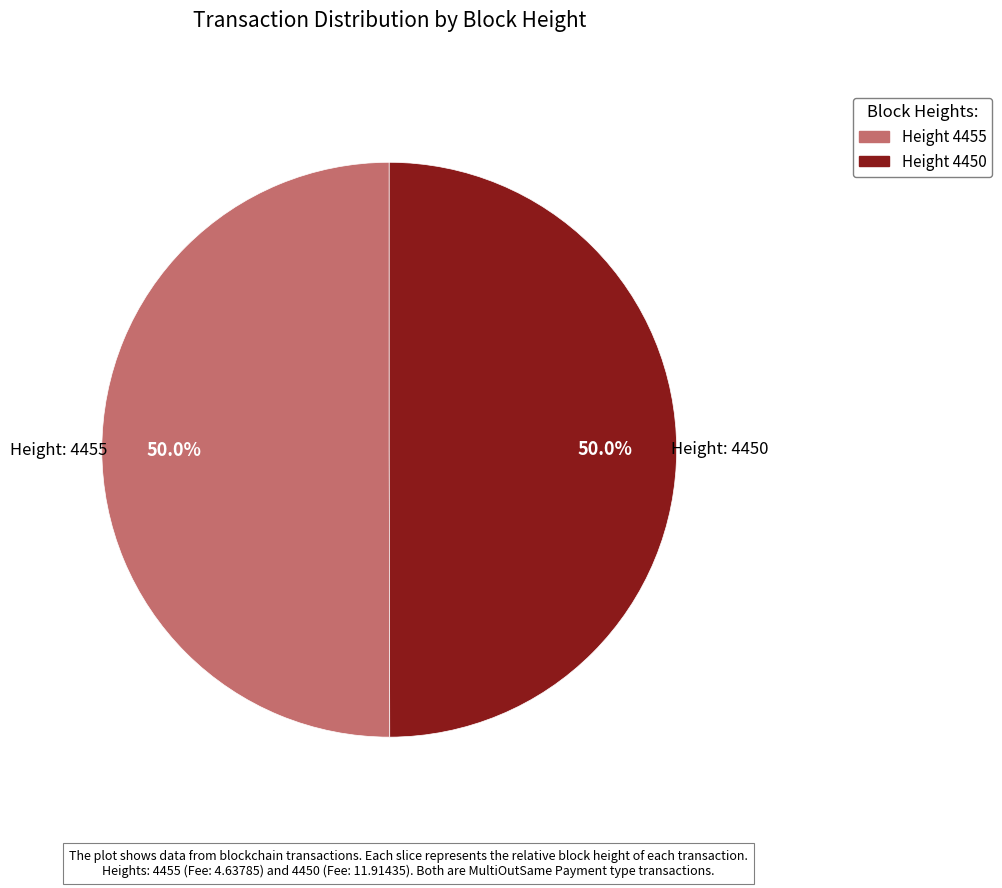

Count the number of slices in the pie.

2